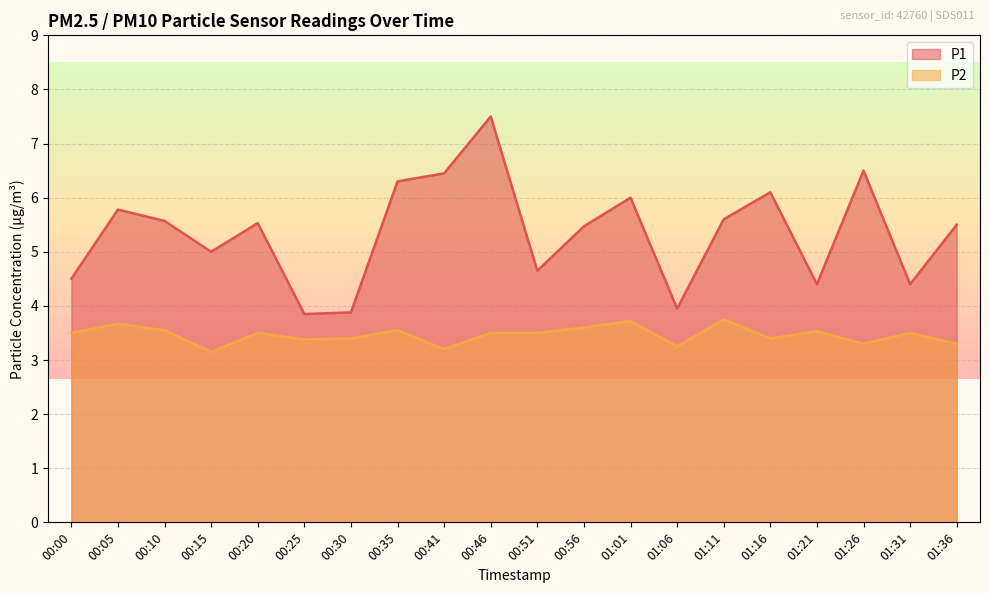

In P1, how many points are lower than both neighbors (excluding endpoints)?

6